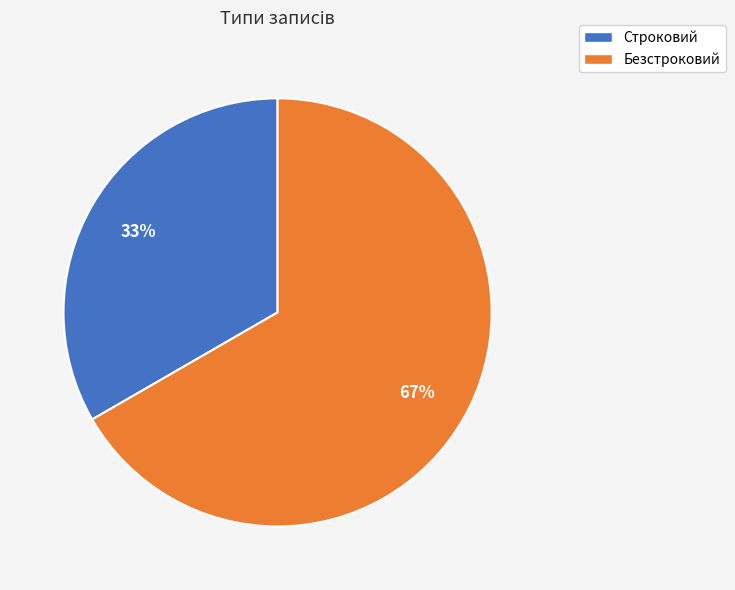

To the nearest percent, what is the average slice percentage?

50%